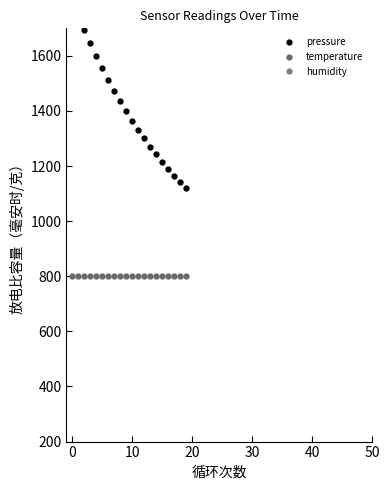

How many lines are shown in the chart?

3